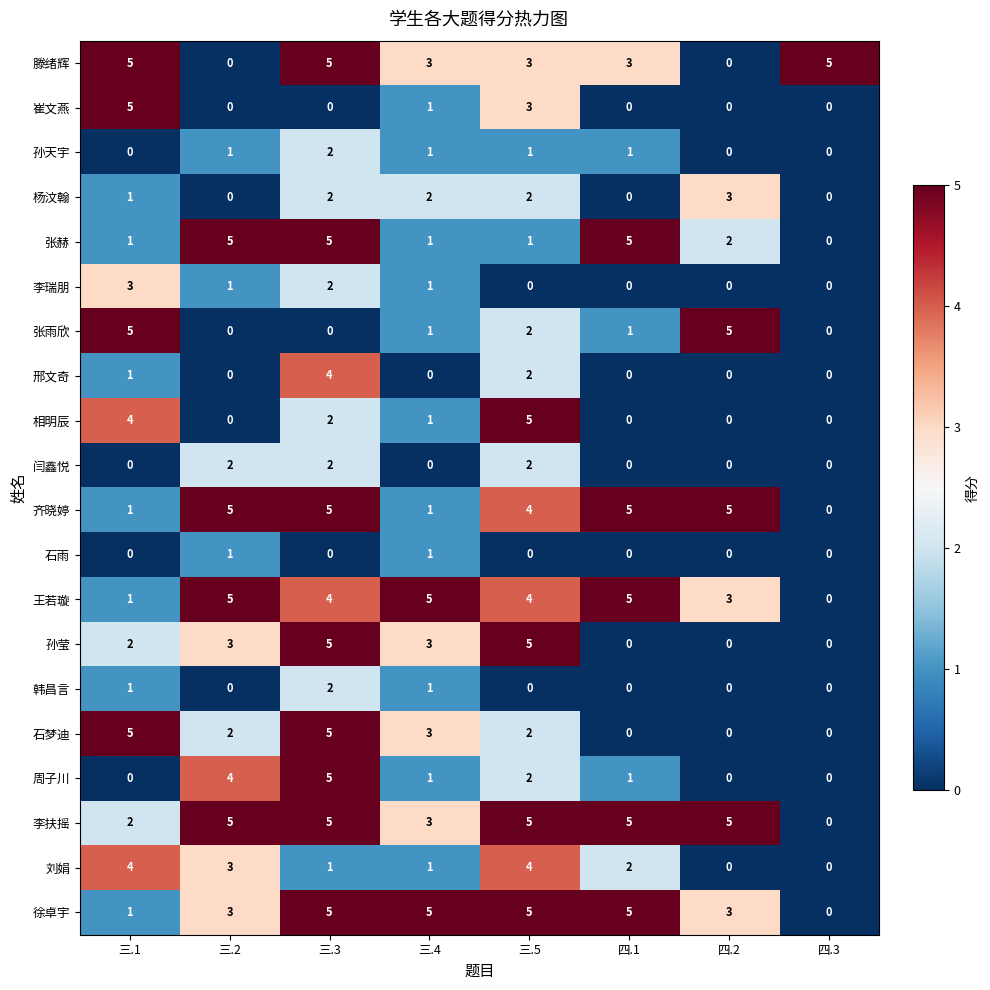

What is the difference between the second highest and minimum values in the 崔文燕 series?

3